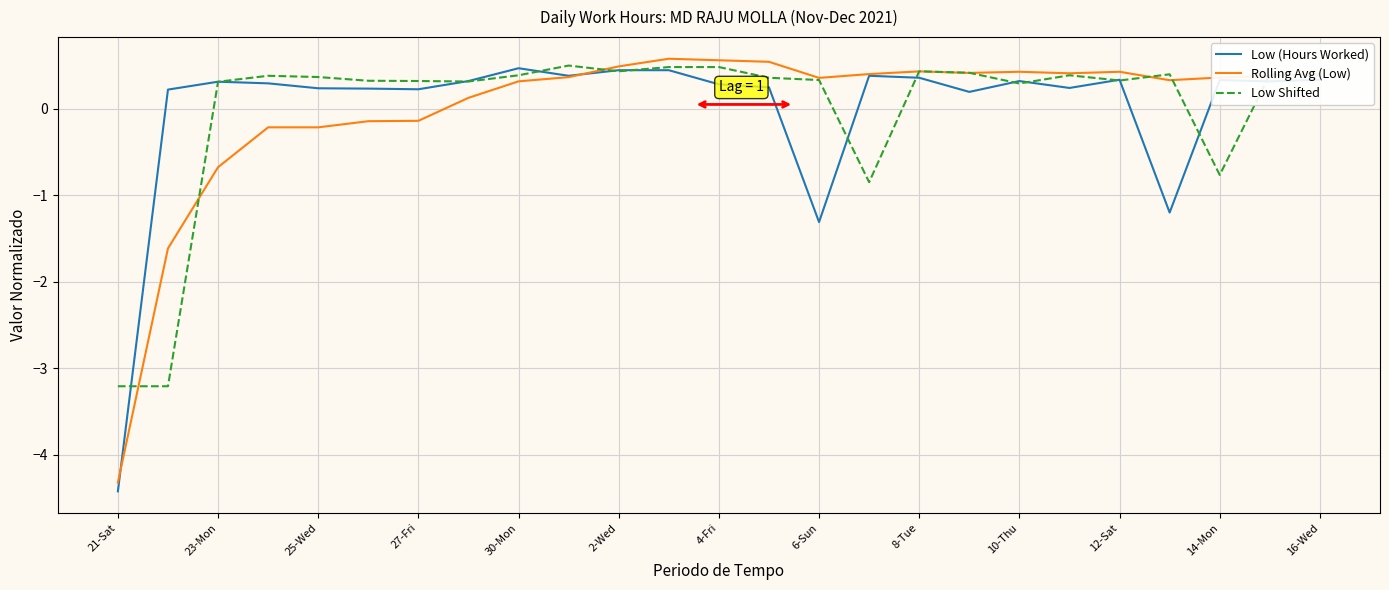

How many distinct data groups are displayed?

3